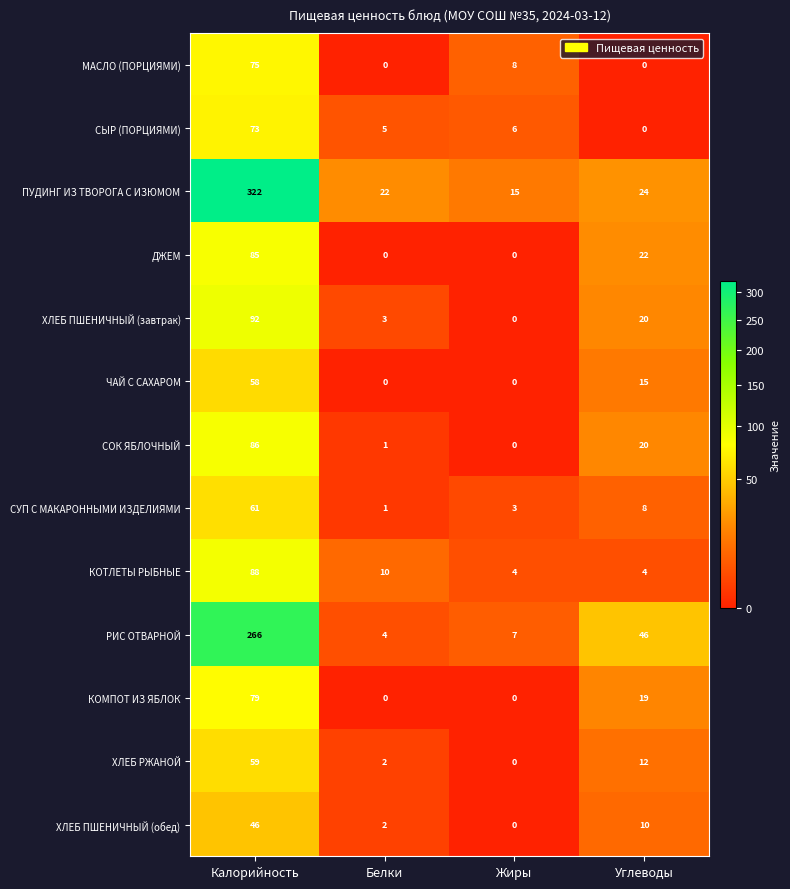

Count the number of data series in this chart.

13